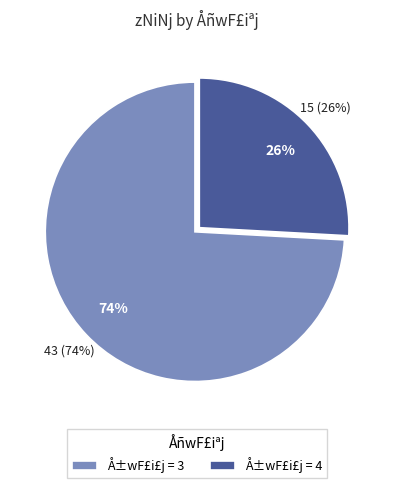

To the nearest percent, what portion does 3 represent?

74%